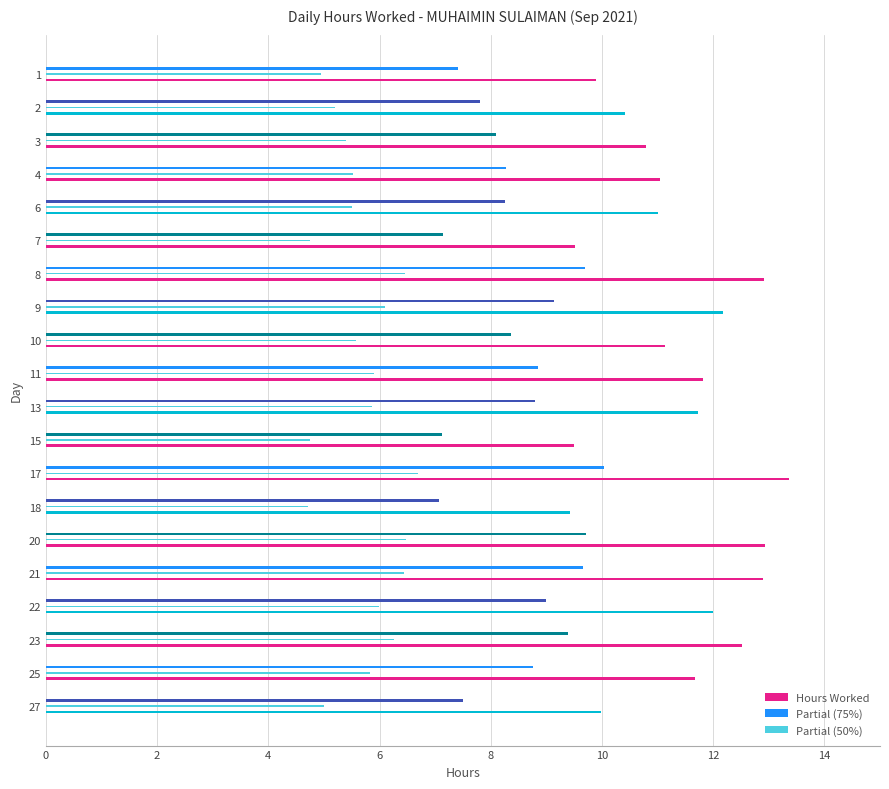

Reading right to left, transcribe all the data shown in this chart.

Hours Worked: 10.0	11.7	12.5	12.0	12.9	12.9	9.4	13.4	9.5	11.7	11.8	11.1	12.2	12.9	9.5	11.0	11.0	10.8	10.4	9.9
Partial (75%): 7.5	8.8	9.4	9.0	9.7	9.7	7.1	10.0	7.1	8.8	8.9	8.4	9.1	9.7	7.1	8.3	8.3	8.1	7.8	7.4
Partial (50%): 5.0	5.8	6.3	6.0	6.4	6.5	4.7	6.7	4.7	5.9	5.9	5.6	6.1	6.5	4.8	5.5	5.5	5.4	5.2	4.9